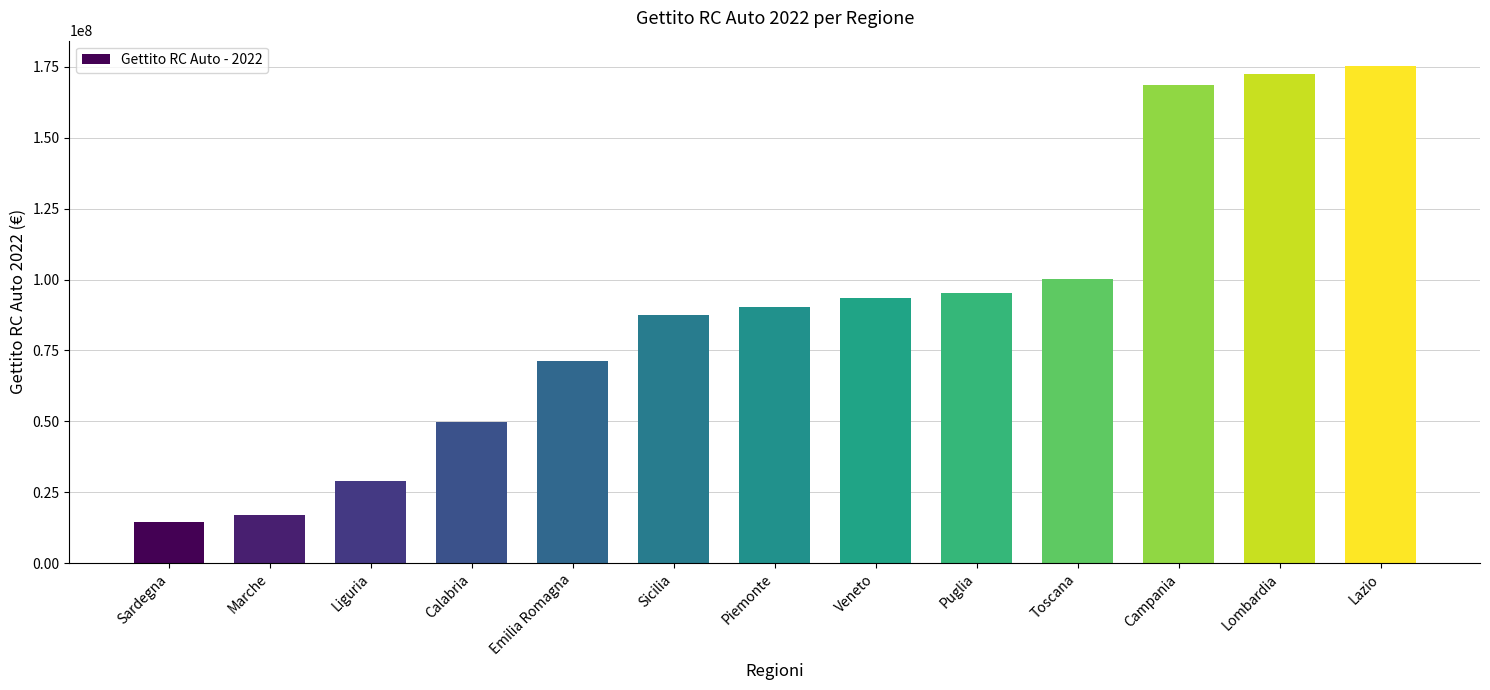

How many values exceed 90380494?

7